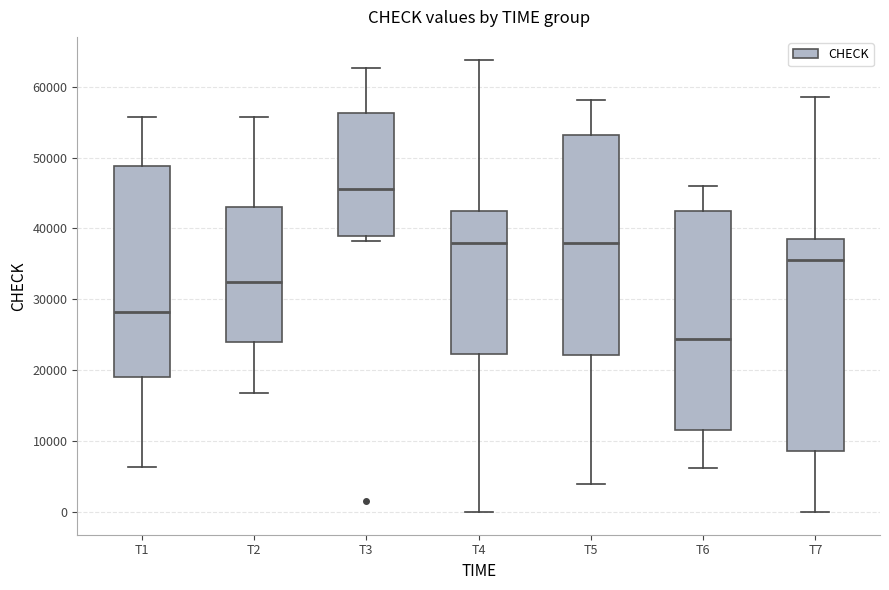

Where does the median line of the box for T5 sit on the y-axis? The values are not printed on the chart, so give them approximately, as read against the axis.

38000